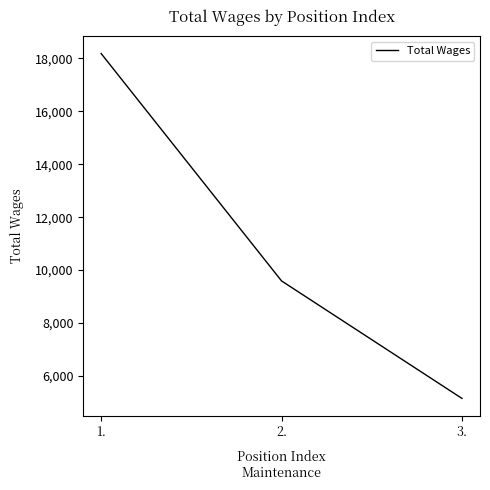

Count the values in the range 5153 to 18183.

3